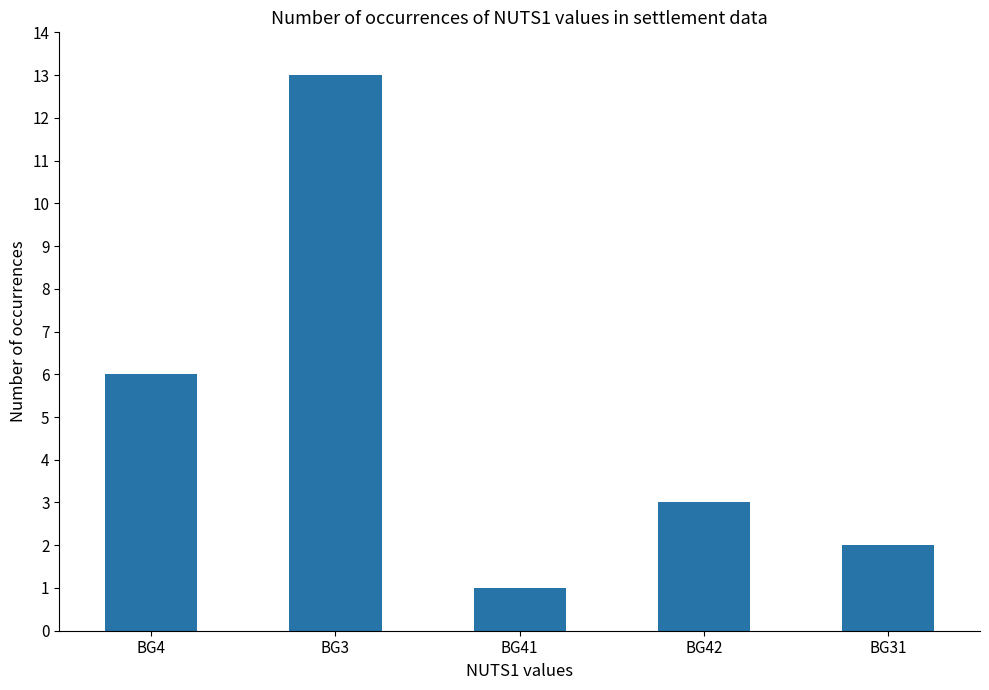

Does the chart contain any negative values?

No